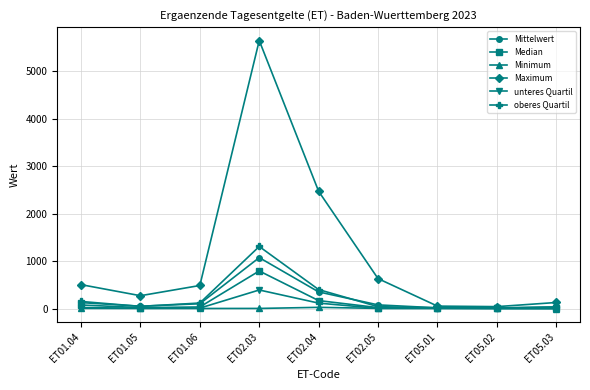

Which series has the largest range (max minus min)?

Maximum